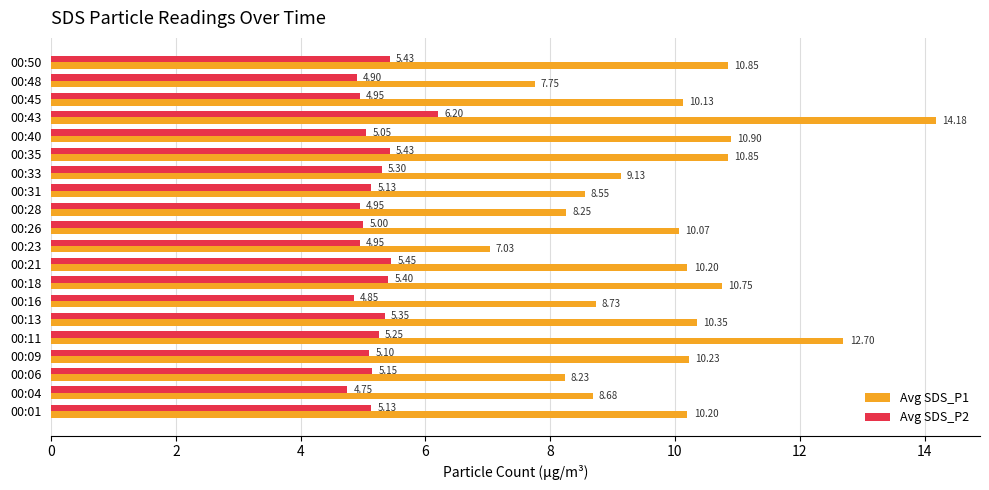

What are all the series names shown in the legend?

Avg SDS_P1, Avg SDS_P2